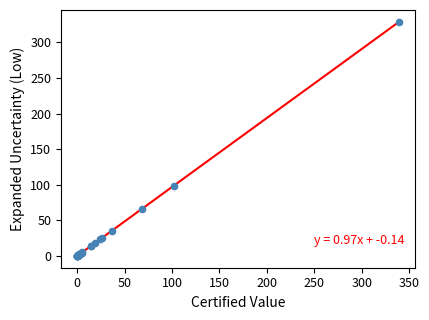

What Y value in the scatter plot is closest to 164?

98.0